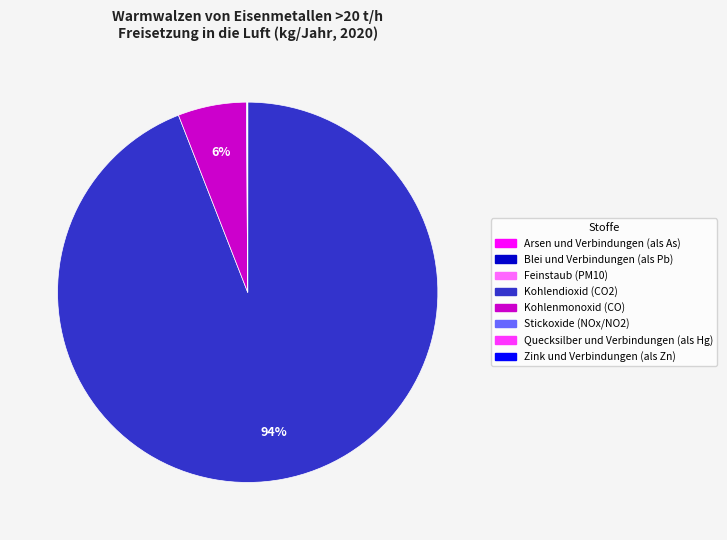

Is it true that Kohlenmonoxid (CO) is 1% of the pie?

False